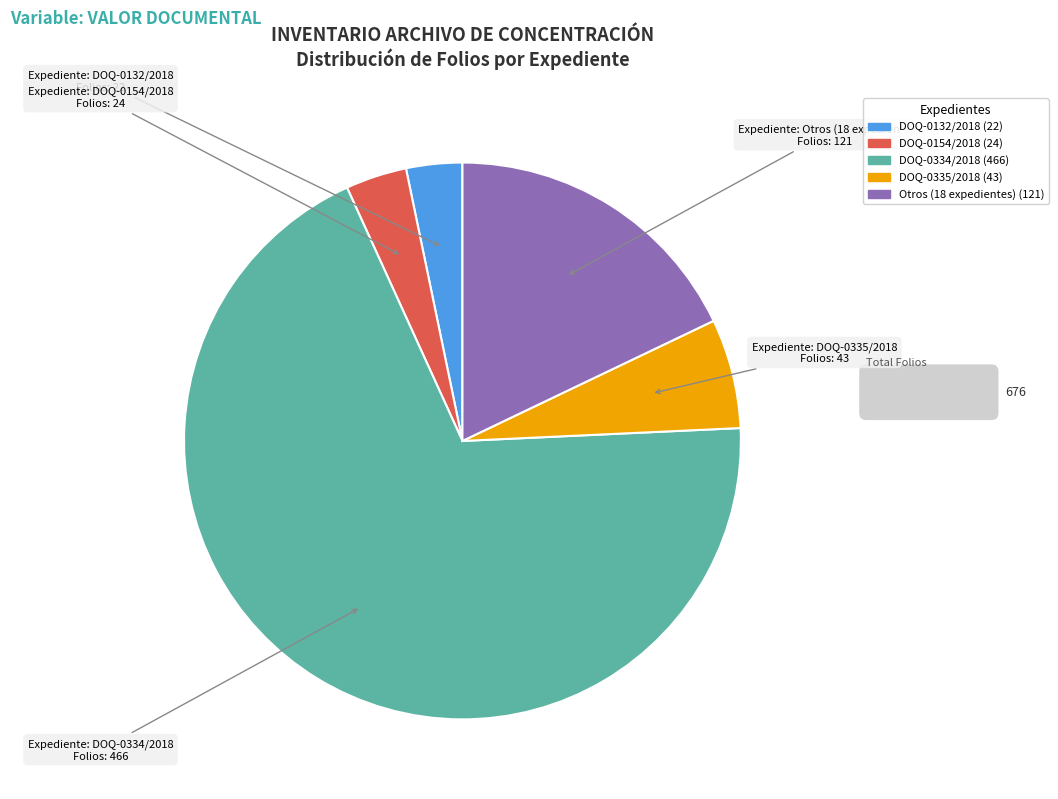

How many segments does this pie chart have?

5